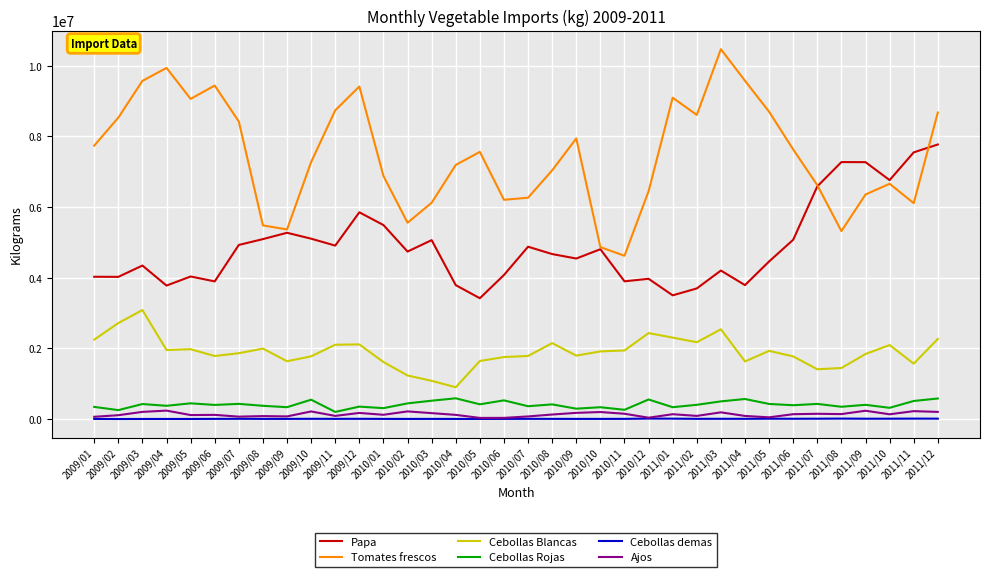

What is the average value of the Cebollas demas series?

7449.3